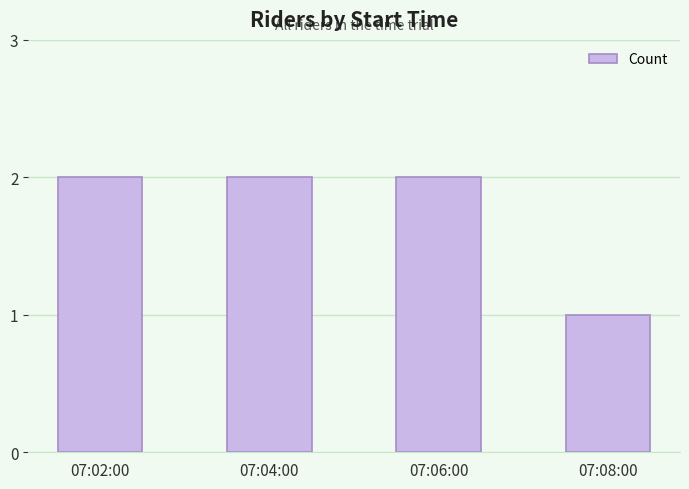

The chart shows a value of 2 at 07:08:00. True or false?

False